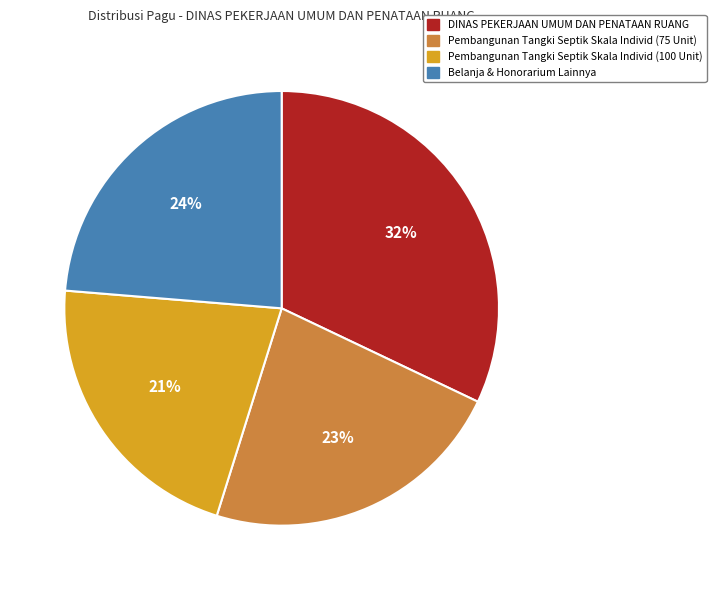

To the nearest percent, what is the difference between the largest and smallest slice percentages?

11%